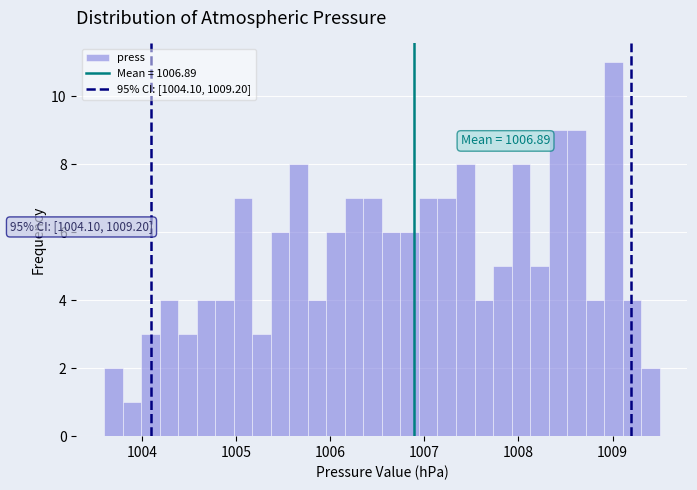

Read against the x-axis, roughly where is the centre of the tallest bar?

1009.0